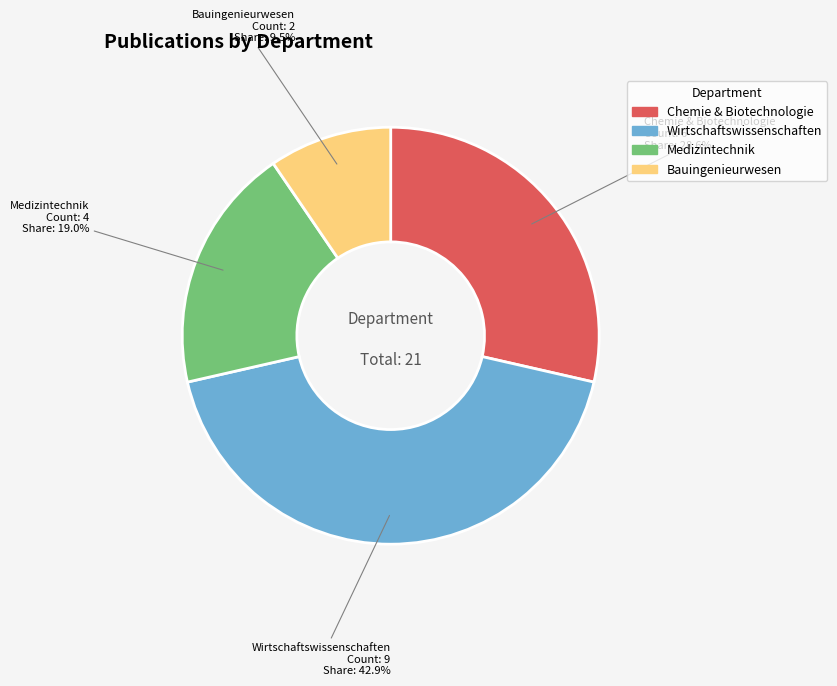

Does any single category account for the majority?

No